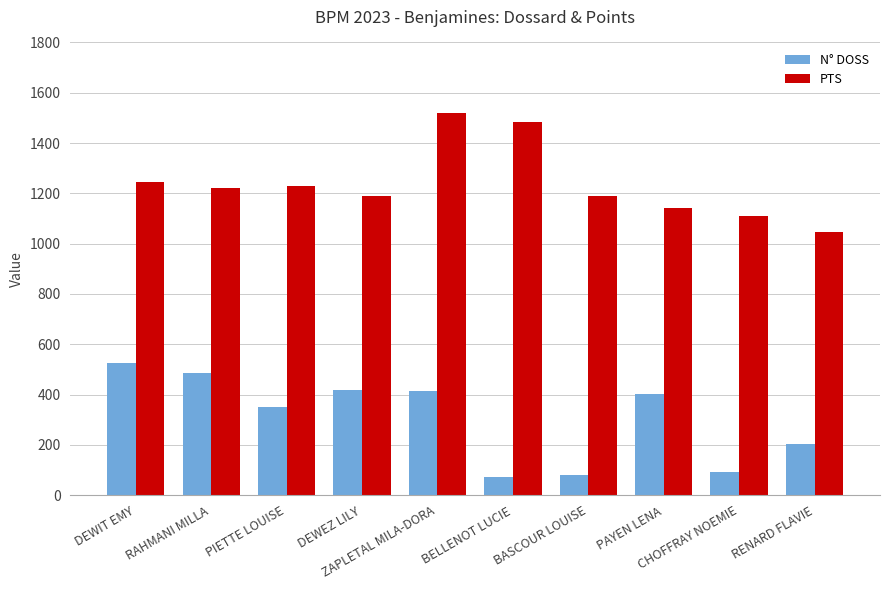

What is the average value of the PTS series?

1238